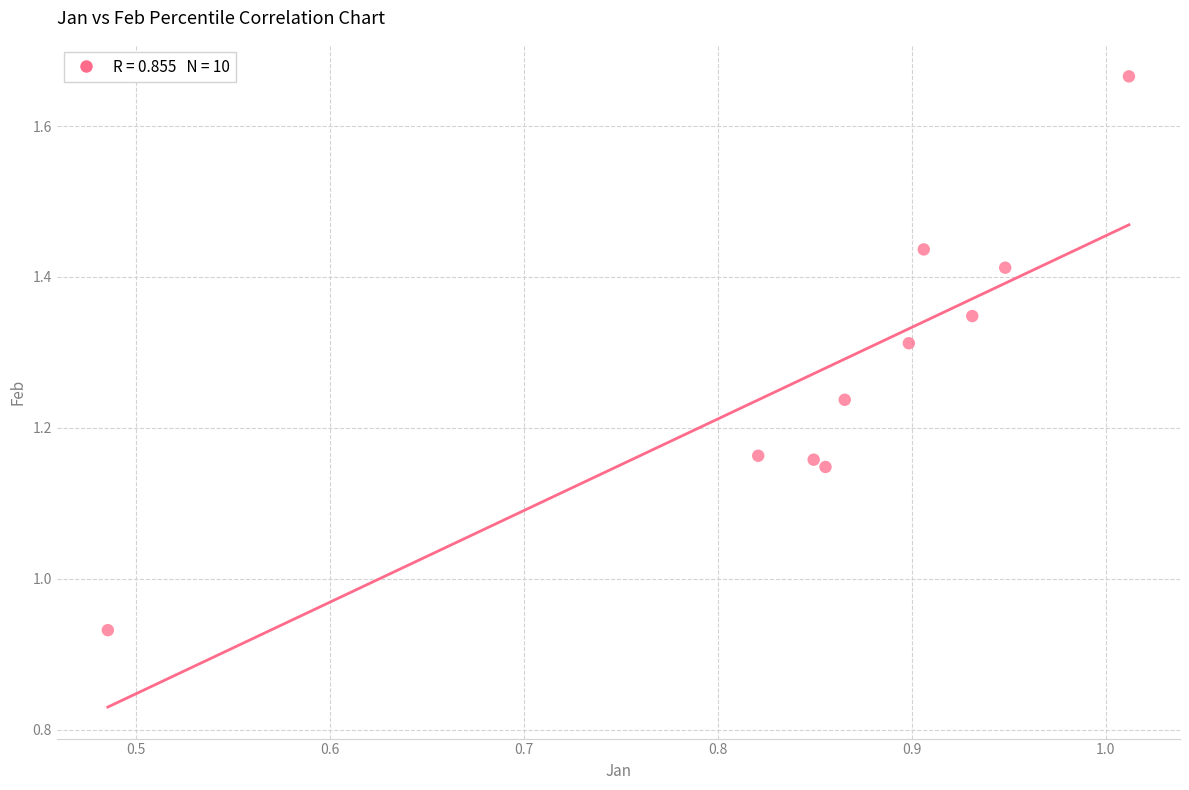

What is the range of X values (max minus min)?

0.5